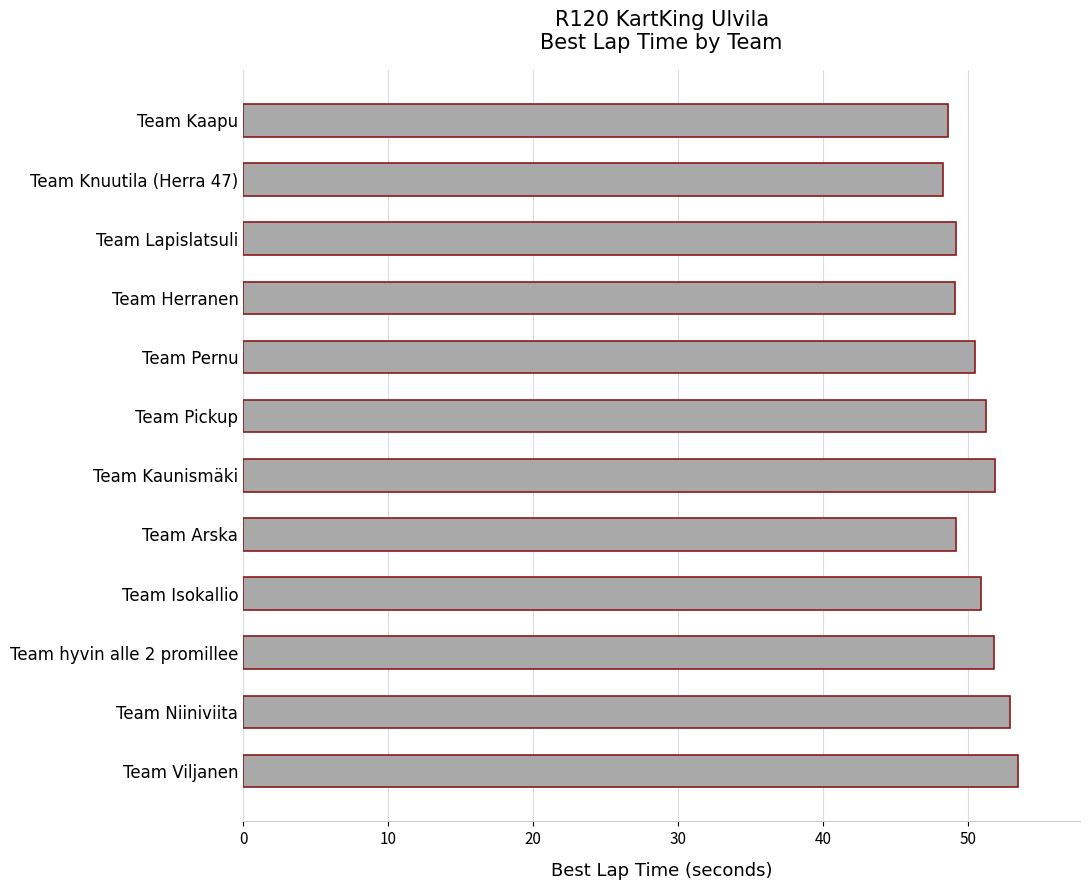

What is the label of the 3rd bar from the top?

Team Lapislatsuli